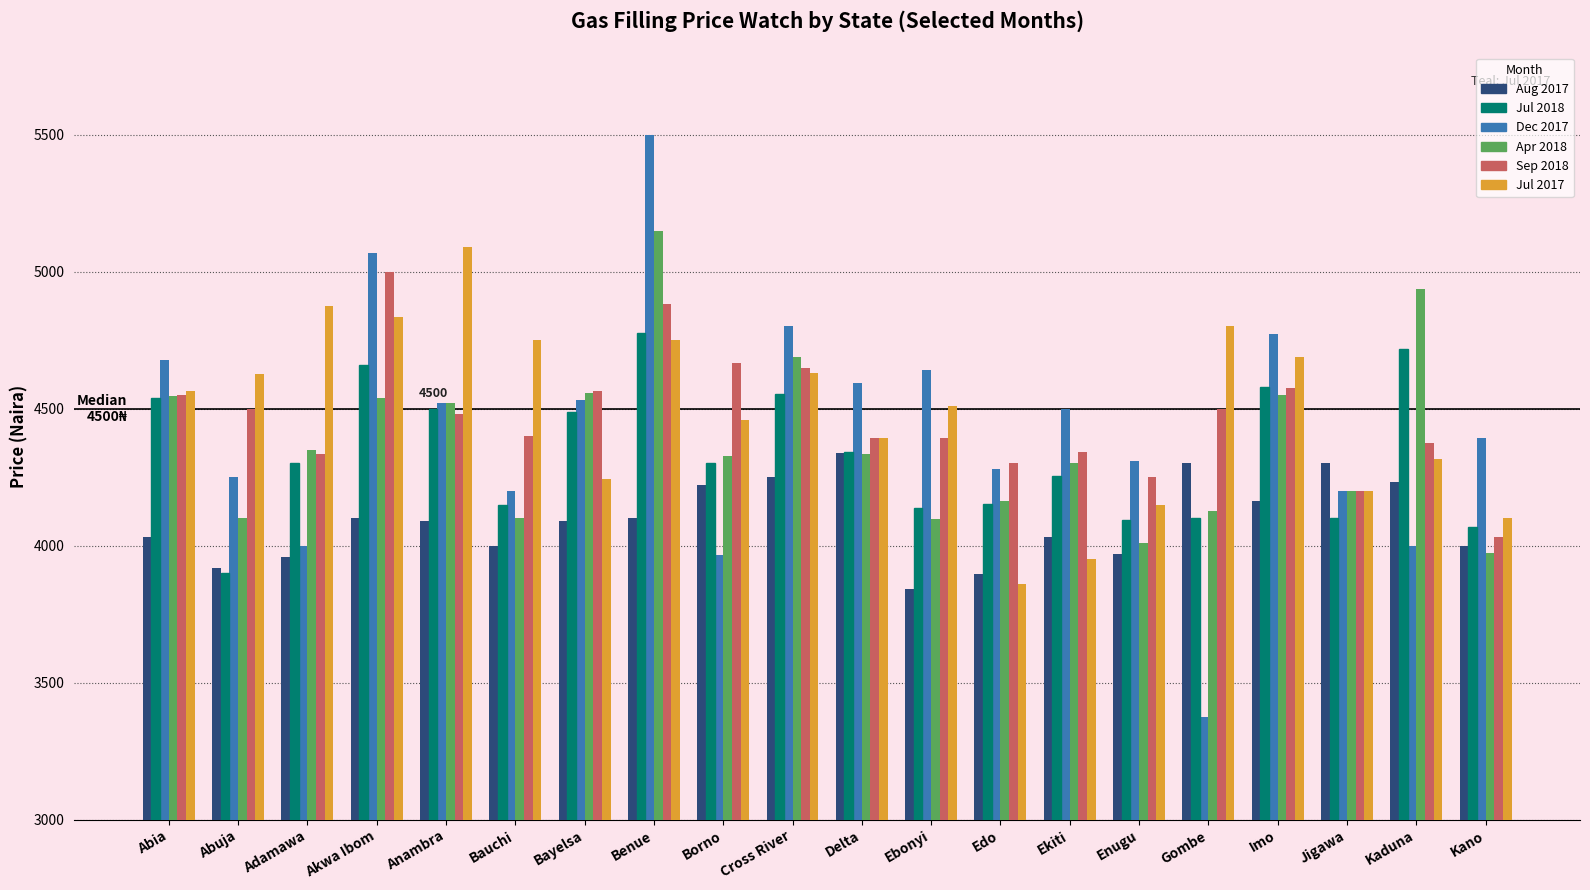

Read the Jul 2017 value at Benue.

4750.0